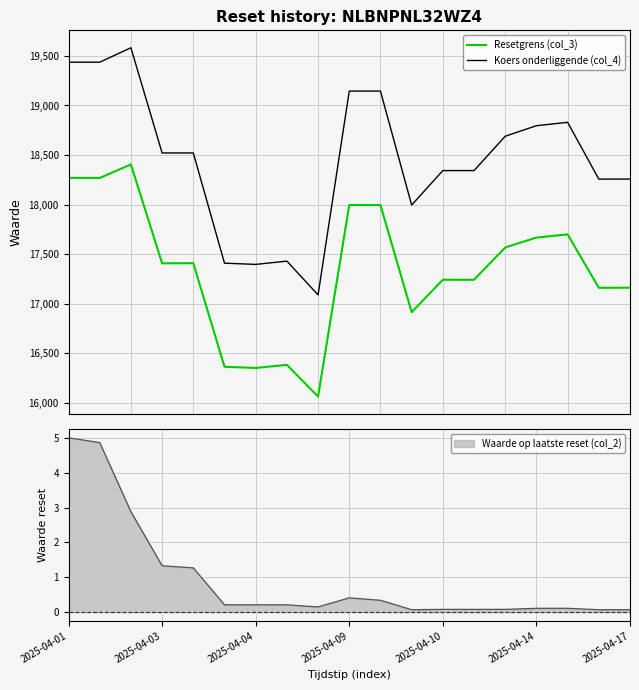

What is the average value of the Resetgrens (col_3) series?

17346.8